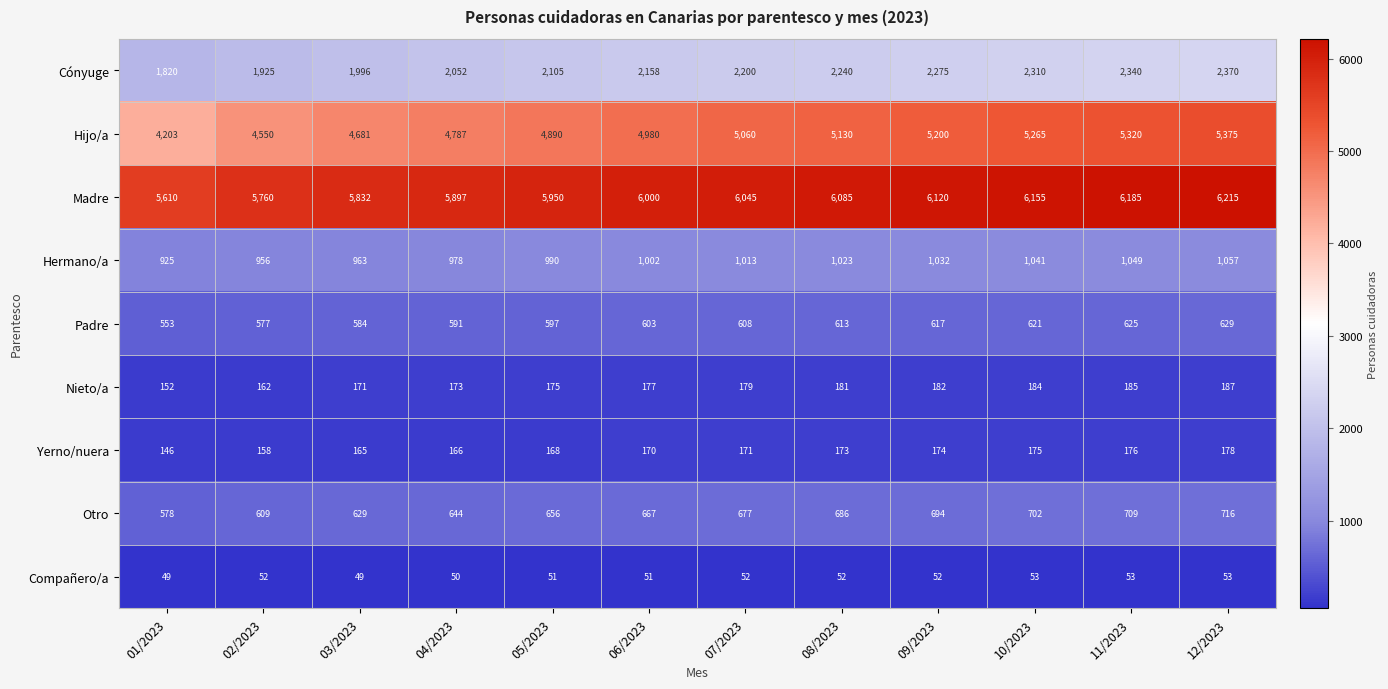

What is the total value across all series at 12/2023?

16780